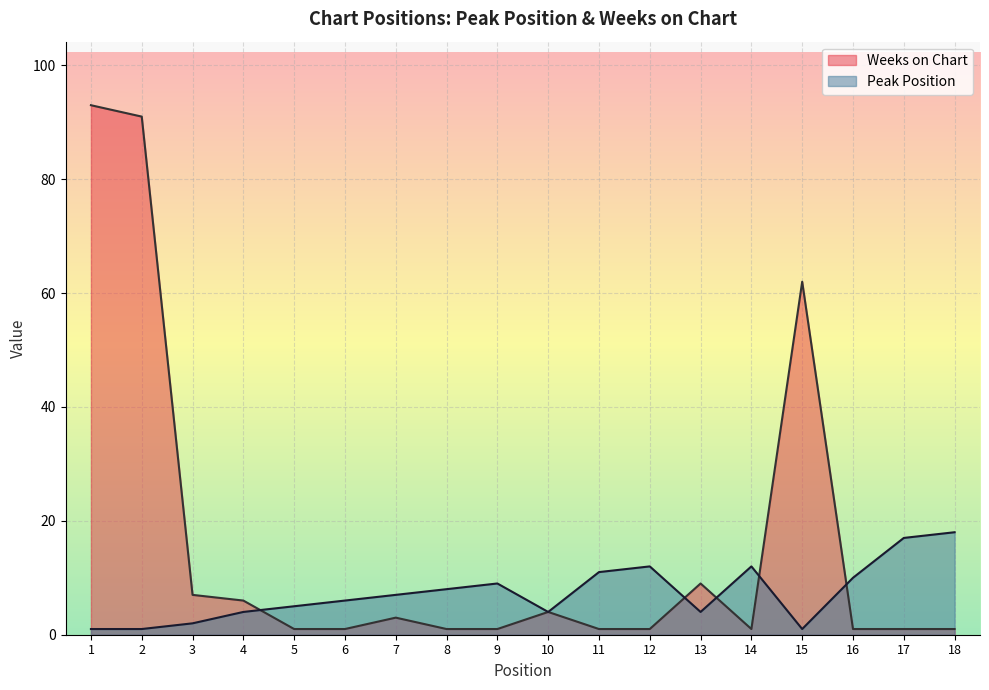

True or false: Peak Position has a value of 8 at 8.

True